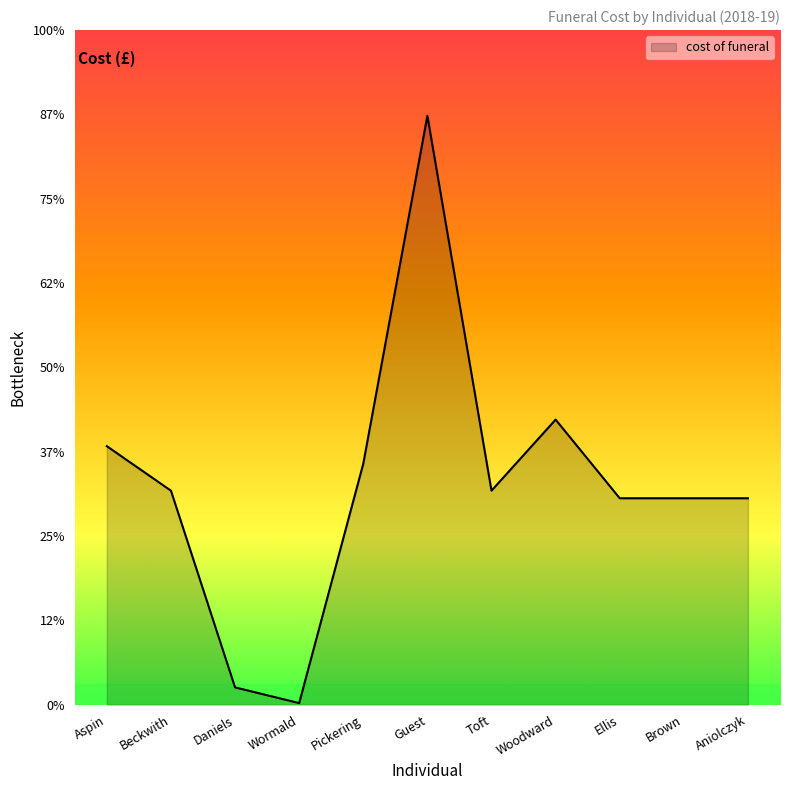

Where does the data first go above 1015?

Aspin